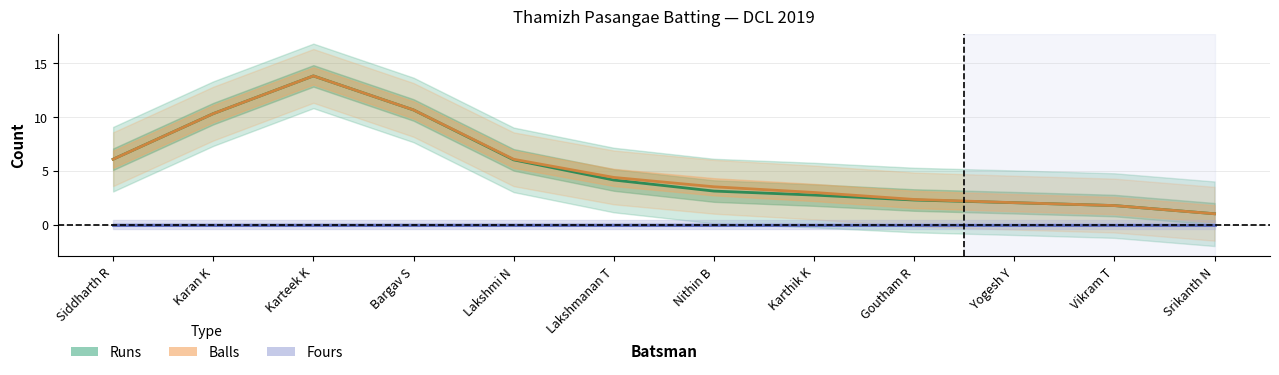

Between Yogesh Y and Srikanth N, which series saw the biggest shift?

Balls